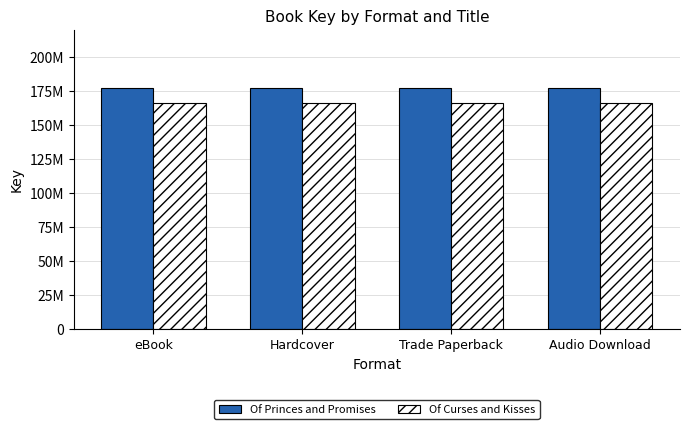

Which series has the largest total across all categories?

Of Princes and Promises